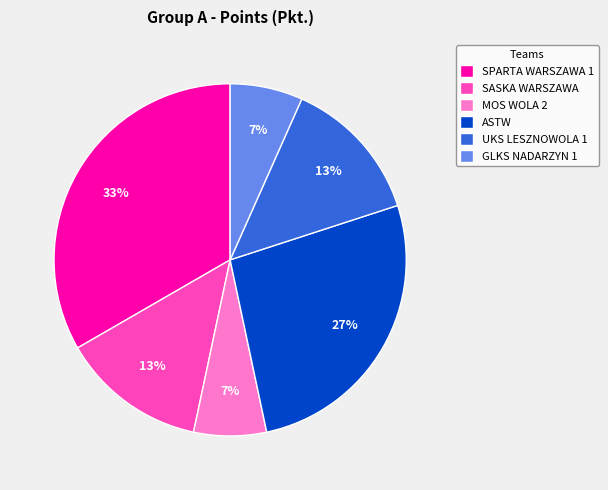

Is there any slice that represents more than half of the pie?

No